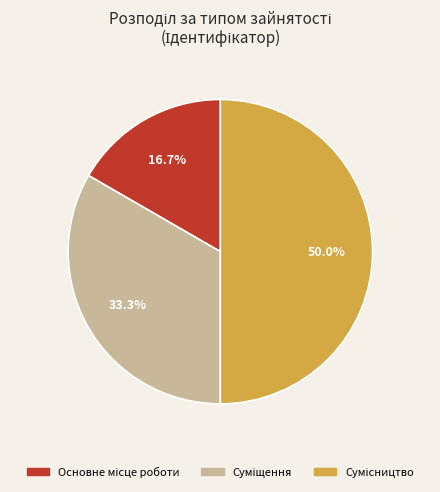

True or false: Сумісництво accounts for 38% of the total.

False